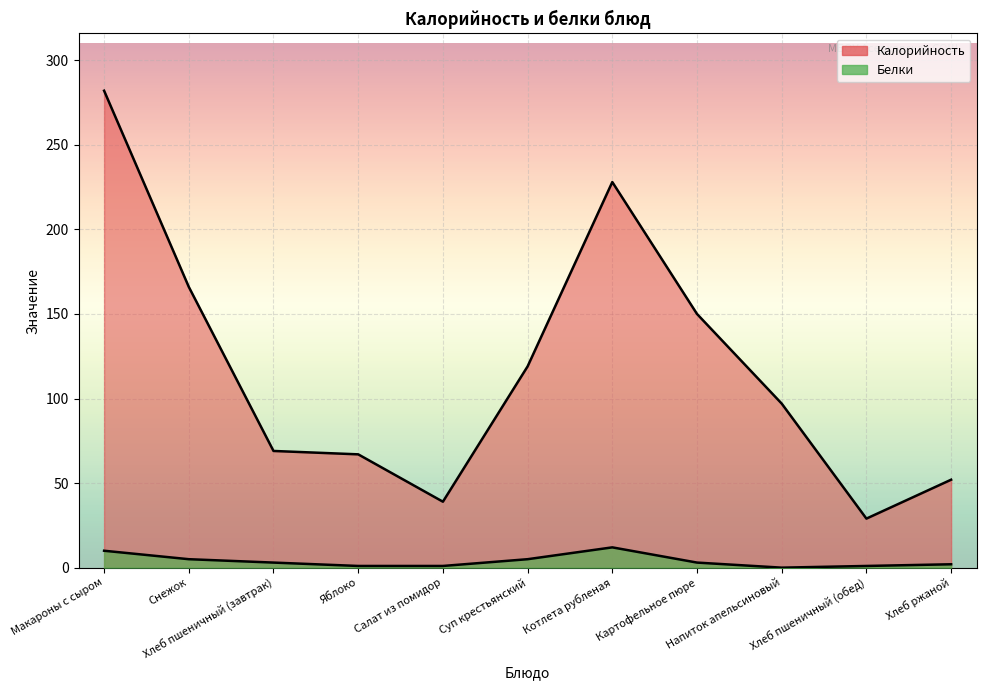

Does the chart display data point markers on the line(s)?

No